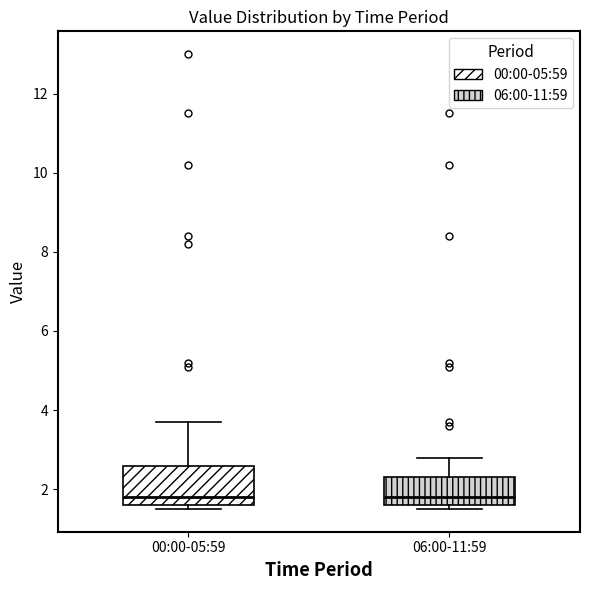

Where does the upper whisker of the box for 00:00-05:59 end on the y-axis? The values are not printed on the chart, so give them approximately, as read against the axis.

3.8